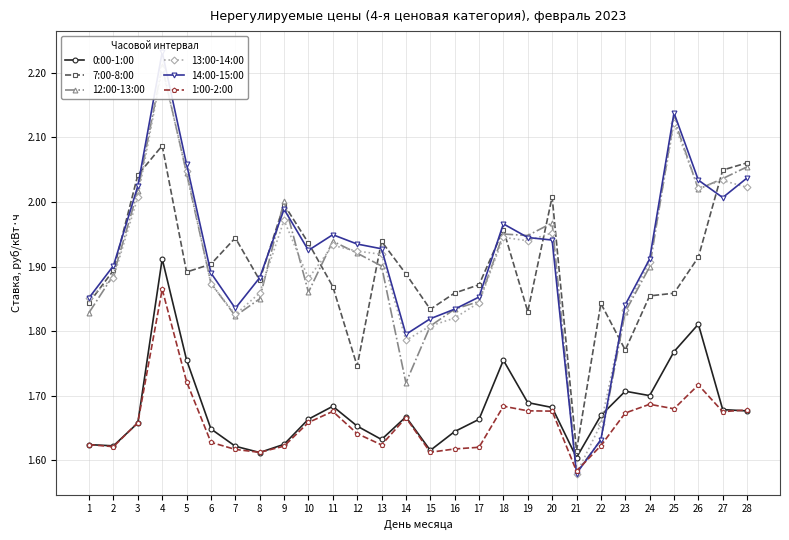

True or false: 7:00-8:00 has more than 0 points higher than both neighbors.

True